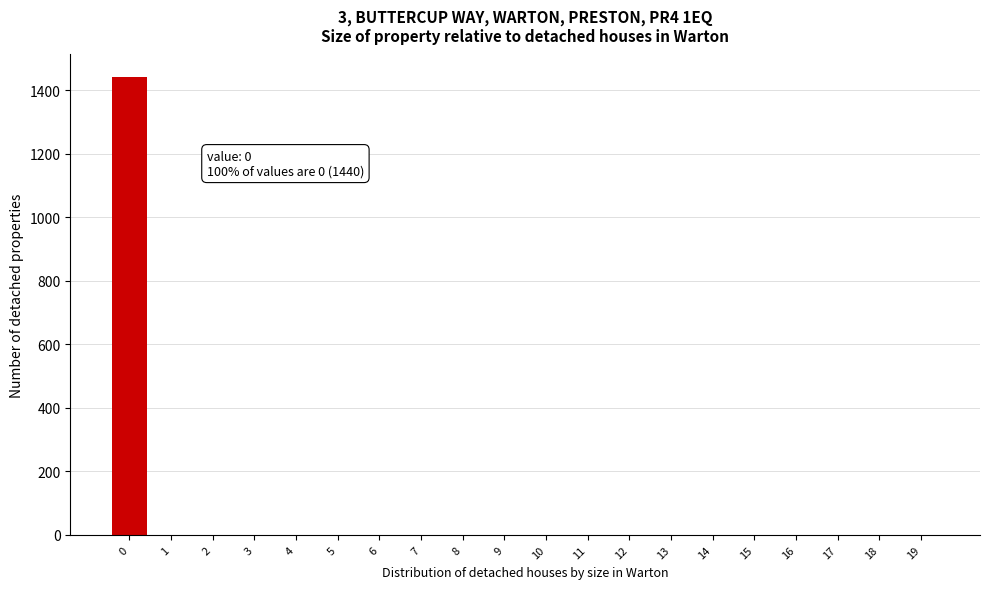

Which range on the x-axis has the tallest bar?

-0.5 to 0.5